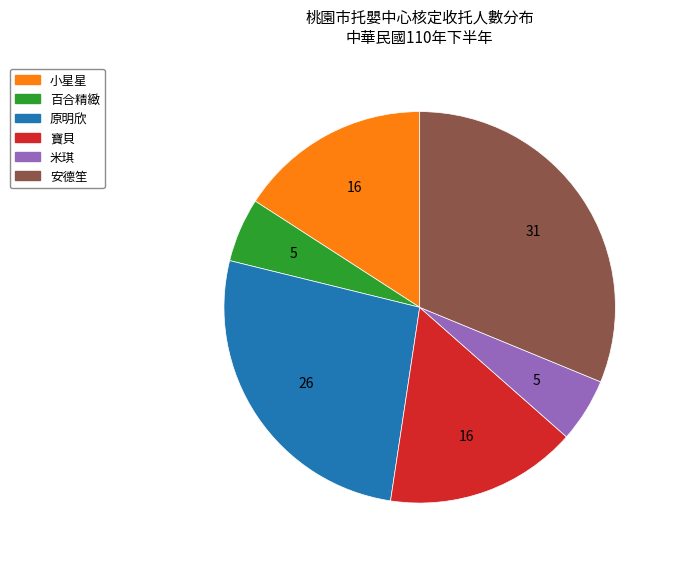

How many slices are in this pie chart?

6